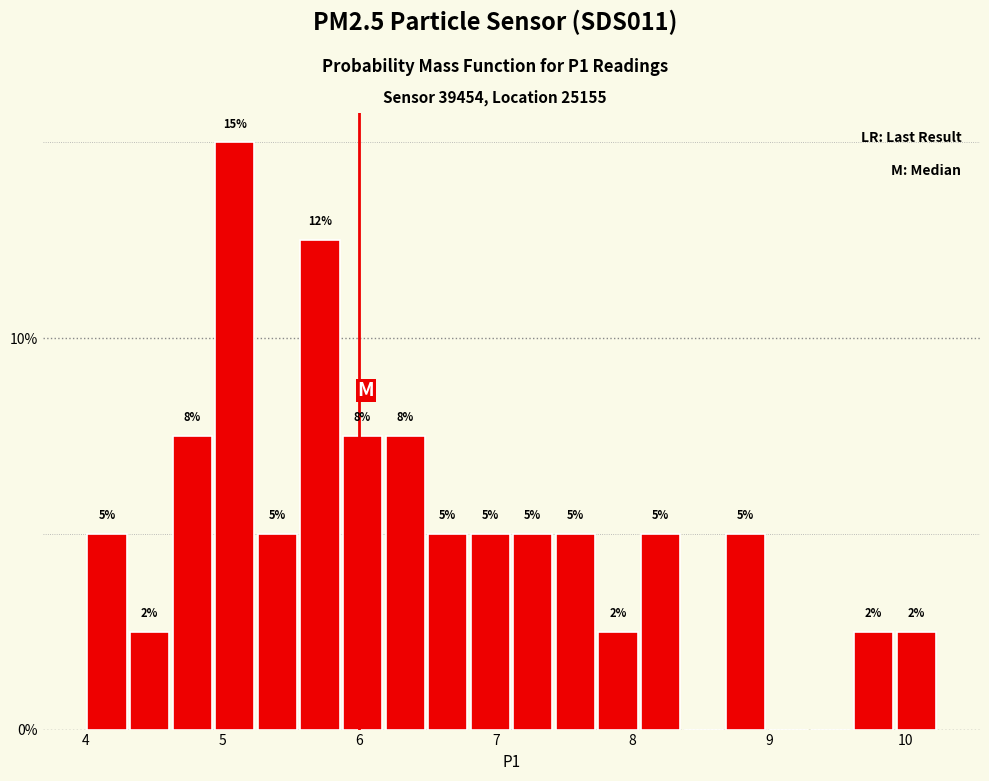

Read against the x-axis, roughly where is the centre of the tallest bar?

5.1